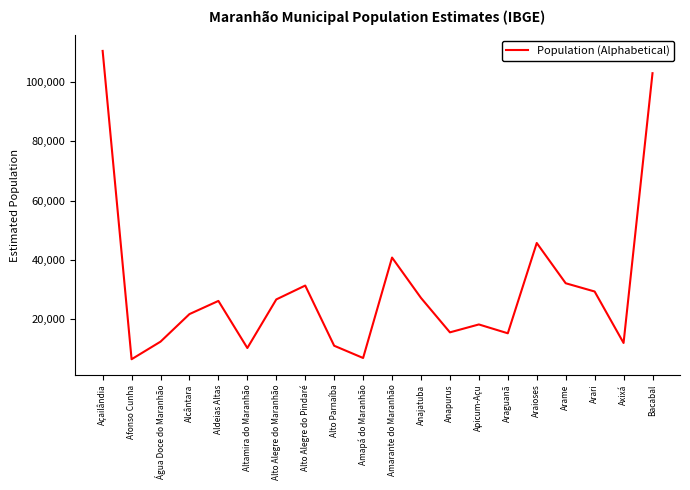

What is the smallest value displayed?

6421